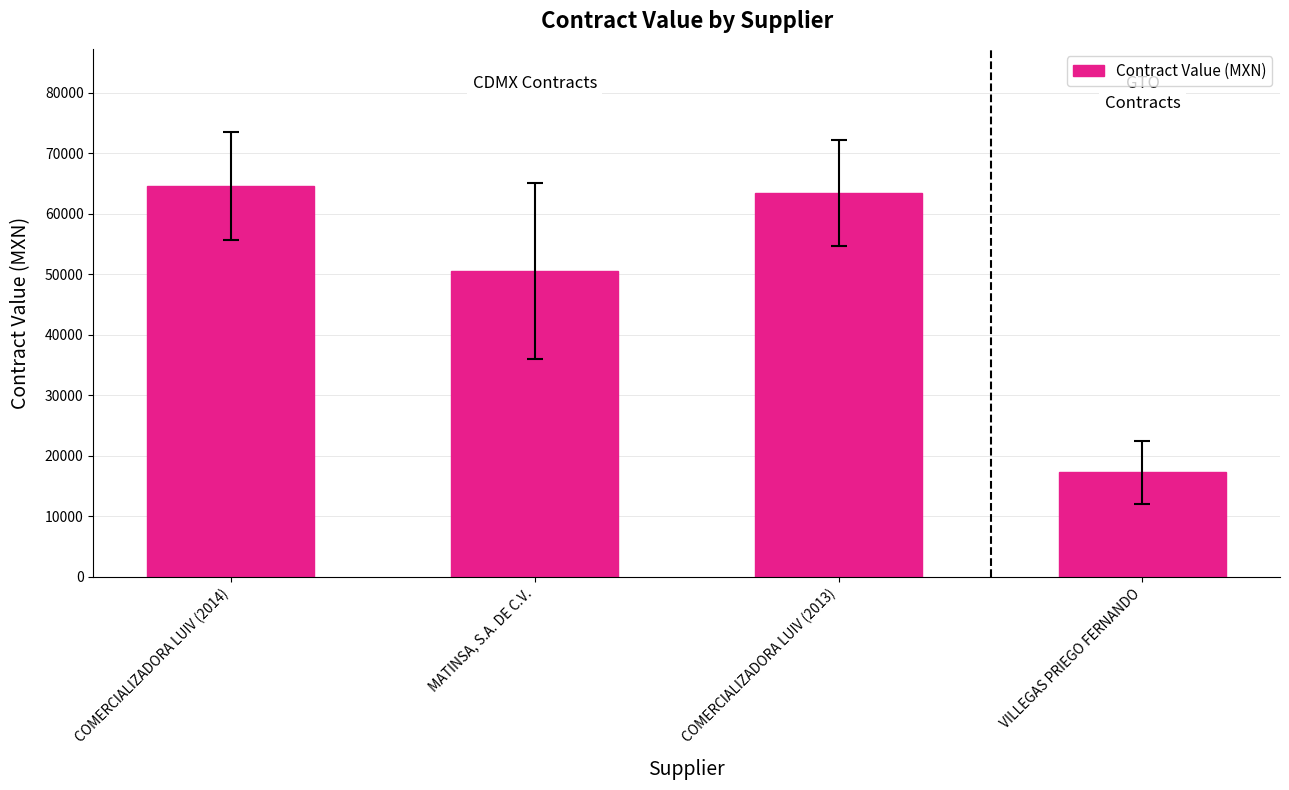

What is the sum of all values?

195925.2